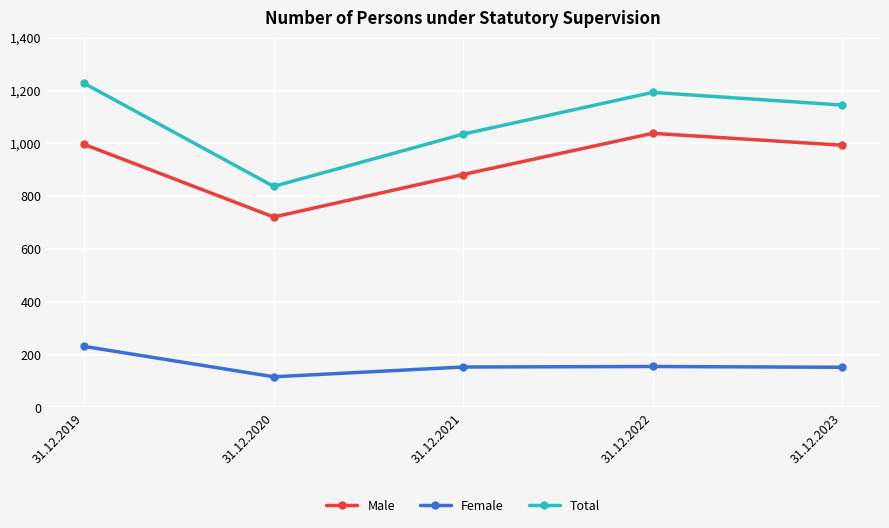

Does the chart display data point markers on the line(s)?

Yes